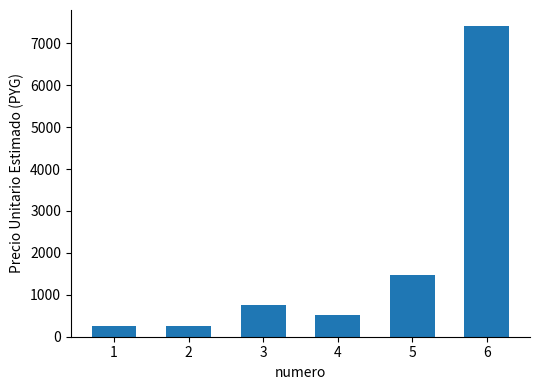

Between 2 and 6, which is larger?

6